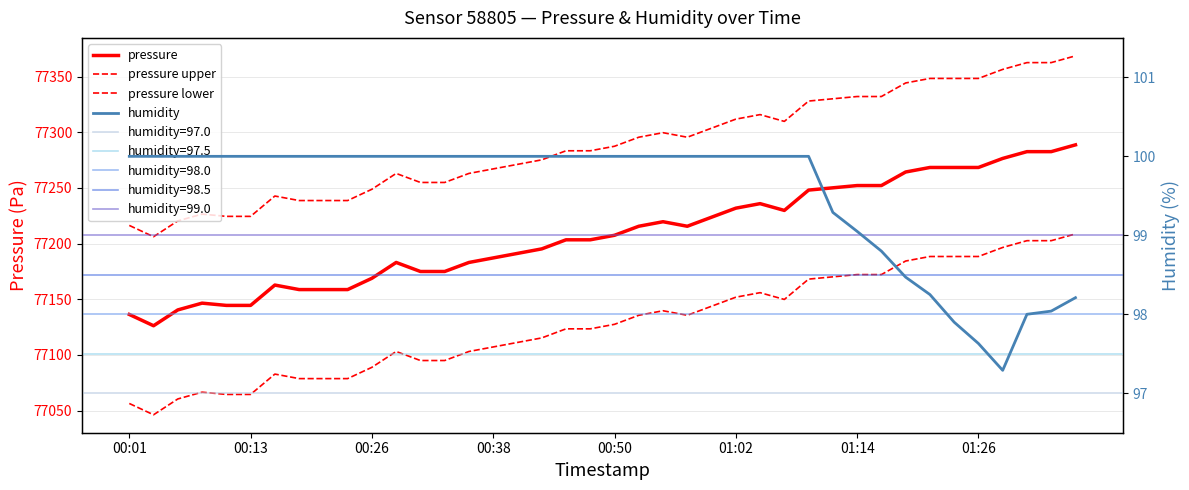

Which series has the widest spread of values?

pressure